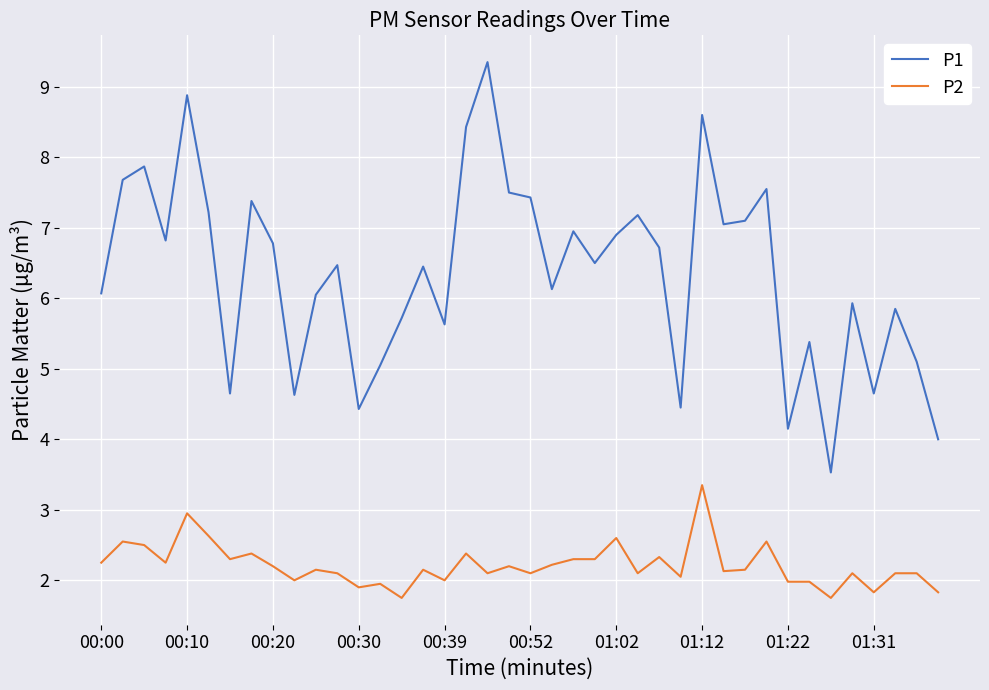

True or false: P1 and P2 cross at least once.

False